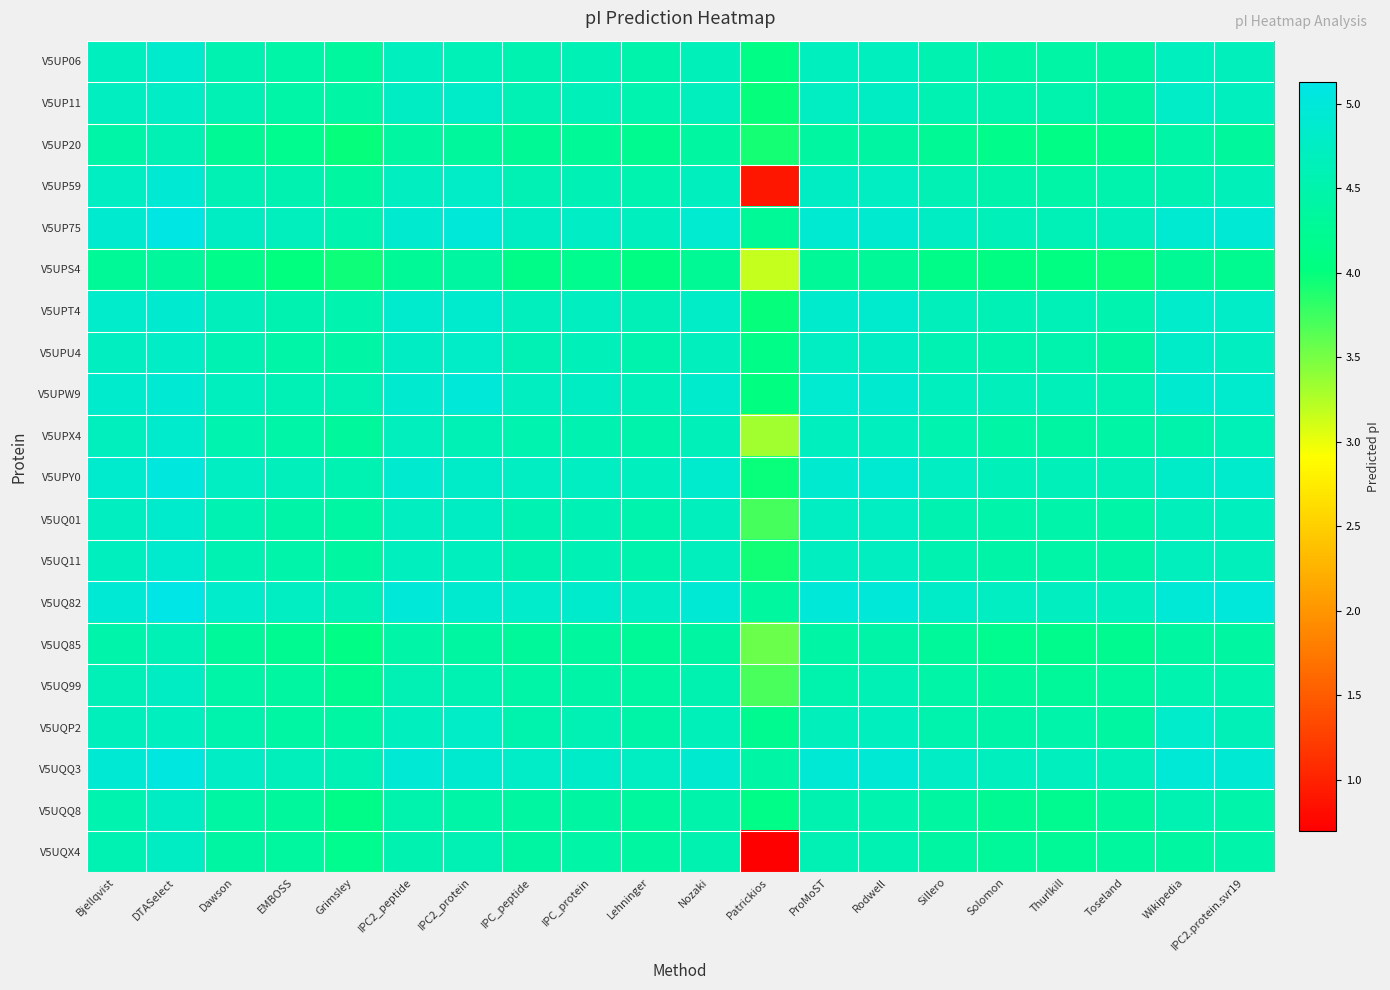

Reading right to left, extract all data points from this chart.

V5UP06: IPC2.protein.svr19=4.7	Wikipedia=4.7	Toseland=4.4	Thurlkill=4.4	Solomon=4.4	Sillero=4.5	Rodwell=4.7	ProMoST=4.7	Patrickios=4.1	Nozaki=4.6	Lehninger=4.5	IPC_protein=4.6	IPC_peptide=4.5	IPC2_protein=4.6	IPC2_peptide=4.7	Grimsley=4.3	EMBOSS=4.4	Dawson=4.5	DTASelect=4.8	Bjellqvist=4.7
V5UP11: IPC2.protein.svr19=4.7	Wikipedia=4.8	Toseland=4.4	Thurlkill=4.5	Solomon=4.5	Sillero=4.6	Rodwell=4.8	ProMoST=4.7	Patrickios=4.0	Nozaki=4.7	Lehninger=4.5	IPC_protein=4.7	IPC_peptide=4.6	IPC2_protein=4.8	IPC2_peptide=4.8	Grimsley=4.4	EMBOSS=4.4	Dawson=4.6	DTASelect=4.8	Bjellqvist=4.7
V5UP20: IPC2.protein.svr19=4.3	Wikipedia=4.5	Toseland=4.2	Thurlkill=4.1	Solomon=4.1	Sillero=4.3	Rodwell=4.4	ProMoST=4.4	Patrickios=3.9	Nozaki=4.4	Lehninger=4.2	IPC_protein=4.3	IPC_peptide=4.3	IPC2_protein=4.3	IPC2_peptide=4.4	Grimsley=4.0	EMBOSS=4.2	Dawson=4.3	DTASelect=4.6	Bjellqvist=4.4
V5UP59: IPC2.protein.svr19=4.6	Wikipedia=4.6	Toseland=4.5	Thurlkill=4.4	Solomon=4.5	Sillero=4.6	Rodwell=4.7	ProMoST=4.8	Patrickios=0.9	Nozaki=4.7	Lehninger=4.5	IPC_protein=4.6	IPC_peptide=4.6	IPC2_protein=4.8	IPC2_peptide=4.7	Grimsley=4.4	EMBOSS=4.5	Dawson=4.6	DTASelect=4.9	Bjellqvist=4.7
V5UP75: IPC2.protein.svr19=4.9	Wikipedia=4.9	Toseland=4.7	Thurlkill=4.6	Solomon=4.6	Sillero=4.7	Rodwell=4.9	ProMoST=4.9	Patrickios=4.3	Nozaki=4.9	Lehninger=4.7	IPC_protein=4.8	IPC_peptide=4.7	IPC2_protein=5.0	IPC2_peptide=4.9	Grimsley=4.5	EMBOSS=4.7	Dawson=4.7	DTASelect=5.1	Bjellqvist=4.9
V5UPS4: IPC2.protein.svr19=4.2	Wikipedia=4.3	Toseland=4.0	Thurlkill=4.0	Solomon=4.1	Sillero=4.1	Rodwell=4.3	ProMoST=4.3	Patrickios=3.2	Nozaki=4.3	Lehninger=4.1	IPC_protein=4.2	IPC_peptide=4.1	IPC2_protein=4.4	IPC2_peptide=4.3	Grimsley=4.0	EMBOSS=4.0	Dawson=4.1	DTASelect=4.3	Bjellqvist=4.3
V5UPT4: IPC2.protein.svr19=4.8	Wikipedia=4.8	Toseland=4.5	Thurlkill=4.6	Solomon=4.6	Sillero=4.7	Rodwell=4.9	ProMoST=4.8	Patrickios=4.0	Nozaki=4.8	Lehninger=4.6	IPC_protein=4.7	IPC_peptide=4.7	IPC2_protein=4.9	IPC2_peptide=4.9	Grimsley=4.5	EMBOSS=4.6	Dawson=4.7	DTASelect=4.9	Bjellqvist=4.8
V5UPU4: IPC2.protein.svr19=4.7	Wikipedia=4.8	Toseland=4.4	Thurlkill=4.5	Solomon=4.5	Sillero=4.6	Rodwell=4.8	ProMoST=4.7	Patrickios=4.1	Nozaki=4.7	Lehninger=4.5	IPC_protein=4.6	IPC_peptide=4.6	IPC2_protein=4.8	IPC2_peptide=4.7	Grimsley=4.4	EMBOSS=4.4	Dawson=4.6	DTASelect=4.8	Bjellqvist=4.7
V5UPW9: IPC2.protein.svr19=4.9	Wikipedia=4.9	Toseland=4.6	Thurlkill=4.7	Solomon=4.7	Sillero=4.7	Rodwell=4.9	ProMoST=4.9	Patrickios=4.0	Nozaki=4.8	Lehninger=4.7	IPC_protein=4.7	IPC_peptide=4.7	IPC2_protein=5.0	IPC2_peptide=4.9	Grimsley=4.6	EMBOSS=4.6	Dawson=4.7	DTASelect=4.9	Bjellqvist=4.9
V5UPX4: IPC2.protein.svr19=4.6	Wikipedia=4.5	Toseland=4.4	Thurlkill=4.4	Solomon=4.4	Sillero=4.5	Rodwell=4.7	ProMoST=4.7	Patrickios=3.3	Nozaki=4.6	Lehninger=4.5	IPC_protein=4.6	IPC_peptide=4.5	IPC2_protein=4.6	IPC2_peptide=4.7	Grimsley=4.3	EMBOSS=4.4	Dawson=4.5	DTASelect=4.8	Bjellqvist=4.7
V5UPY0: IPC2.protein.svr19=4.8	Wikipedia=4.8	Toseland=4.6	Thurlkill=4.6	Solomon=4.7	Sillero=4.7	Rodwell=4.9	ProMoST=4.9	Patrickios=4.0	Nozaki=4.9	Lehninger=4.7	IPC_protein=4.7	IPC_peptide=4.7	IPC2_protein=4.8	IPC2_peptide=4.9	Grimsley=4.6	EMBOSS=4.7	Dawson=4.7	DTASelect=5.0	Bjellqvist=4.9
V5UQ01: IPC2.protein.svr19=4.7	Wikipedia=4.7	Toseland=4.4	Thurlkill=4.5	Solomon=4.5	Sillero=4.6	Rodwell=4.7	ProMoST=4.7	Patrickios=3.7	Nozaki=4.7	Lehninger=4.5	IPC_protein=4.6	IPC_peptide=4.6	IPC2_protein=4.8	IPC2_peptide=4.7	Grimsley=4.4	EMBOSS=4.5	Dawson=4.6	DTASelect=4.8	Bjellqvist=4.7
V5UQ11: IPC2.protein.svr19=4.7	Wikipedia=4.7	Toseland=4.5	Thurlkill=4.4	Solomon=4.5	Sillero=4.6	Rodwell=4.7	ProMoST=4.7	Patrickios=3.9	Nozaki=4.7	Lehninger=4.5	IPC_protein=4.6	IPC_peptide=4.6	IPC2_protein=4.7	IPC2_peptide=4.7	Grimsley=4.4	EMBOSS=4.5	Dawson=4.6	DTASelect=4.9	Bjellqvist=4.7
V5UQ82: IPC2.protein.svr19=5.0	Wikipedia=5.0	Toseland=4.7	Thurlkill=4.7	Solomon=4.7	Sillero=4.8	Rodwell=5.0	ProMoST=5.0	Patrickios=4.4	Nozaki=4.9	Lehninger=4.8	IPC_protein=4.8	IPC_peptide=4.8	IPC2_protein=4.9	IPC2_peptide=5.0	Grimsley=4.6	EMBOSS=4.7	Dawson=4.8	DTASelect=5.1	Bjellqvist=5.0
V5UQ85: IPC2.protein.svr19=4.4	Wikipedia=4.4	Toseland=4.2	Thurlkill=4.2	Solomon=4.2	Sillero=4.3	Rodwell=4.5	ProMoST=4.4	Patrickios=3.6	Nozaki=4.4	Lehninger=4.3	IPC_protein=4.3	IPC_peptide=4.3	IPC2_protein=4.4	IPC2_peptide=4.4	Grimsley=4.1	EMBOSS=4.2	Dawson=4.3	DTASelect=4.6	Bjellqvist=4.5
V5UQ99: IPC2.protein.svr19=4.5	Wikipedia=4.5	Toseland=4.4	Thurlkill=4.3	Solomon=4.3	Sillero=4.4	Rodwell=4.6	ProMoST=4.5	Patrickios=3.7	Nozaki=4.6	Lehninger=4.4	IPC_protein=4.5	IPC_peptide=4.4	IPC2_protein=4.6	IPC2_peptide=4.6	Grimsley=4.2	EMBOSS=4.4	Dawson=4.4	DTASelect=4.8	Bjellqvist=4.6
V5UQP2: IPC2.protein.svr19=4.6	Wikipedia=4.8	Toseland=4.4	Thurlkill=4.5	Solomon=4.5	Sillero=4.5	Rodwell=4.7	ProMoST=4.7	Patrickios=4.2	Nozaki=4.6	Lehninger=4.5	IPC_protein=4.6	IPC_peptide=4.5	IPC2_protein=4.8	IPC2_peptide=4.7	Grimsley=4.4	EMBOSS=4.4	Dawson=4.5	DTASelect=4.7	Bjellqvist=4.7
V5UQQ3: IPC2.protein.svr19=4.9	Wikipedia=5.0	Toseland=4.6	Thurlkill=4.7	Solomon=4.7	Sillero=4.8	Rodwell=5.0	ProMoST=4.9	Patrickios=4.4	Nozaki=4.9	Lehninger=4.7	IPC_protein=4.8	IPC_peptide=4.8	IPC2_protein=4.9	IPC2_peptide=5.0	Grimsley=4.6	EMBOSS=4.7	Dawson=4.8	DTASelect=5.1	Bjellqvist=4.9
V5UQQ8: IPC2.protein.svr19=4.5	Wikipedia=4.6	Toseland=4.3	Thurlkill=4.2	Solomon=4.2	Sillero=4.4	Rodwell=4.5	ProMoST=4.6	Patrickios=4.1	Nozaki=4.5	Lehninger=4.3	IPC_protein=4.4	IPC_peptide=4.4	IPC2_protein=4.4	IPC2_peptide=4.5	Grimsley=4.1	EMBOSS=4.3	Dawson=4.4	DTASelect=4.7	Bjellqvist=4.5
V5UQX4: IPC2.protein.svr19=4.5	Wikipedia=4.4	Toseland=4.3	Thurlkill=4.3	Solomon=4.3	Sillero=4.4	Rodwell=4.6	ProMoST=4.6	Patrickios=0.7	Nozaki=4.5	Lehninger=4.4	IPC_protein=4.4	IPC_peptide=4.4	IPC2_protein=4.6	IPC2_peptide=4.6	Grimsley=4.2	EMBOSS=4.4	Dawson=4.4	DTASelect=4.7	Bjellqvist=4.6